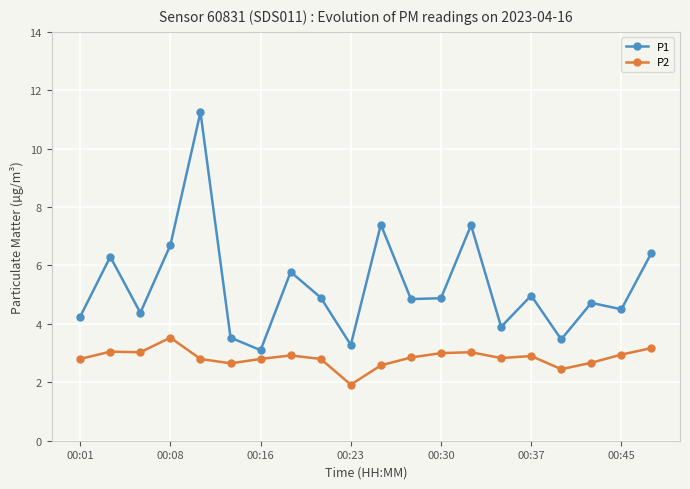

At how many categories does at least one series exceed 7?

3